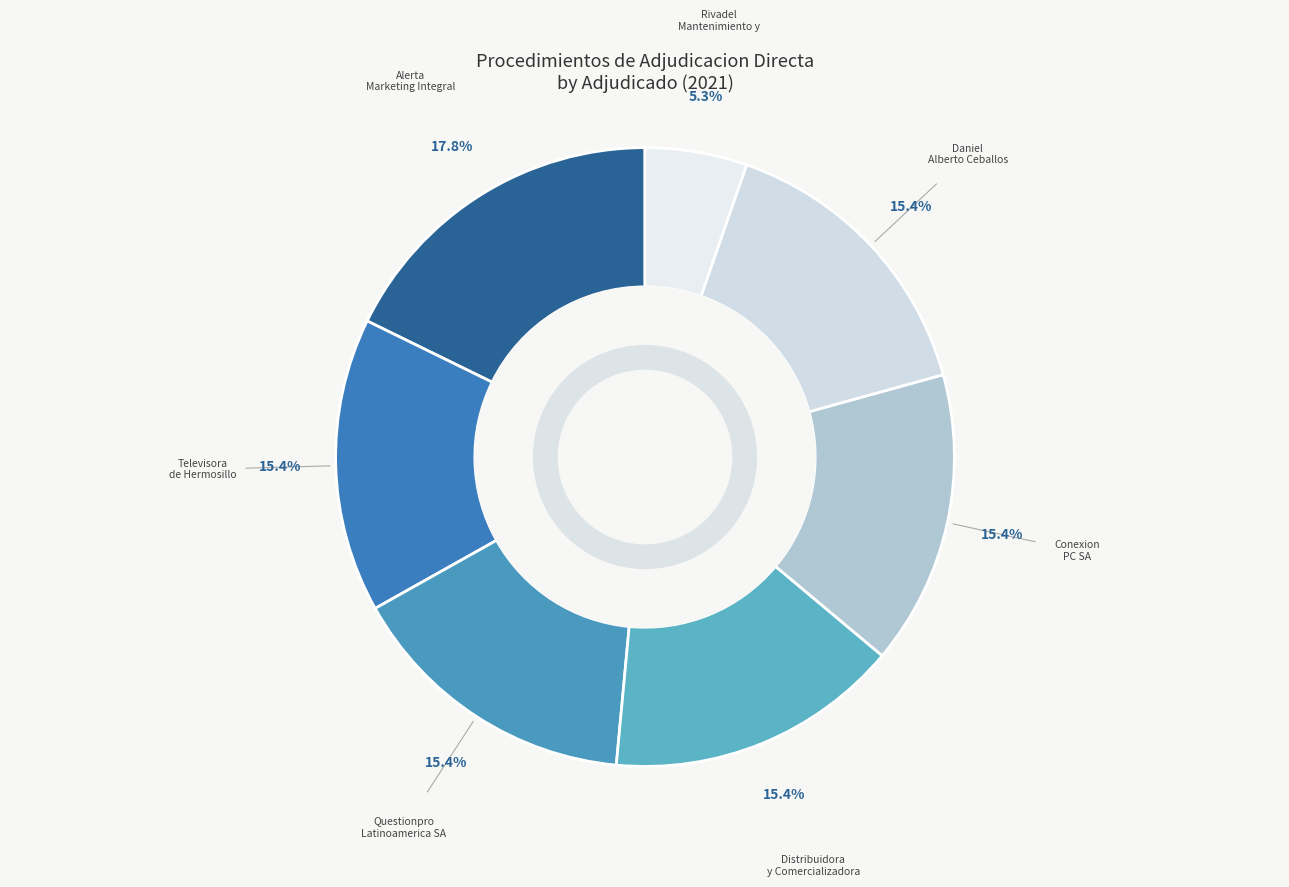

Count the number of slices in the pie.

7